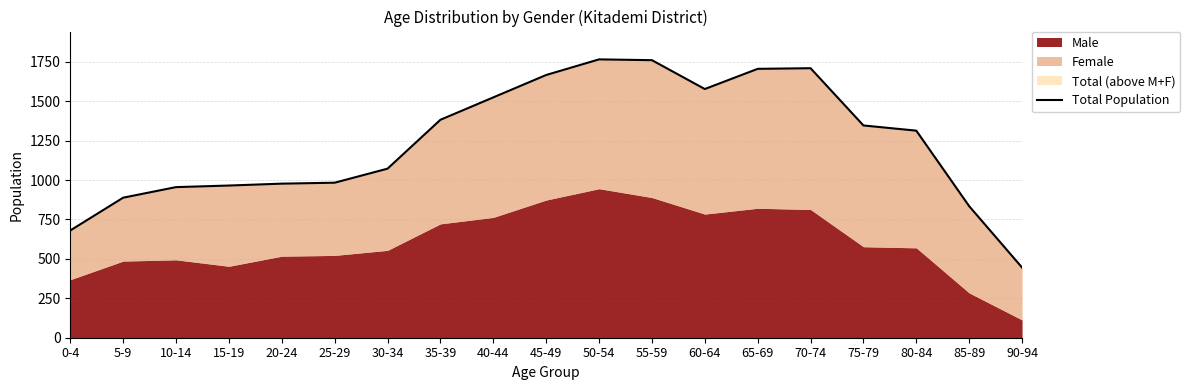

Rank the categories by value from highest to lowest.

50-54, 55-59, 70-74, 65-69, 45-49, 60-64, 40-44, 35-39, 75-79, 80-84, 30-34, 25-29, 20-24, 15-19, 10-14, 5-9, 85-89, 0-4, 90-94